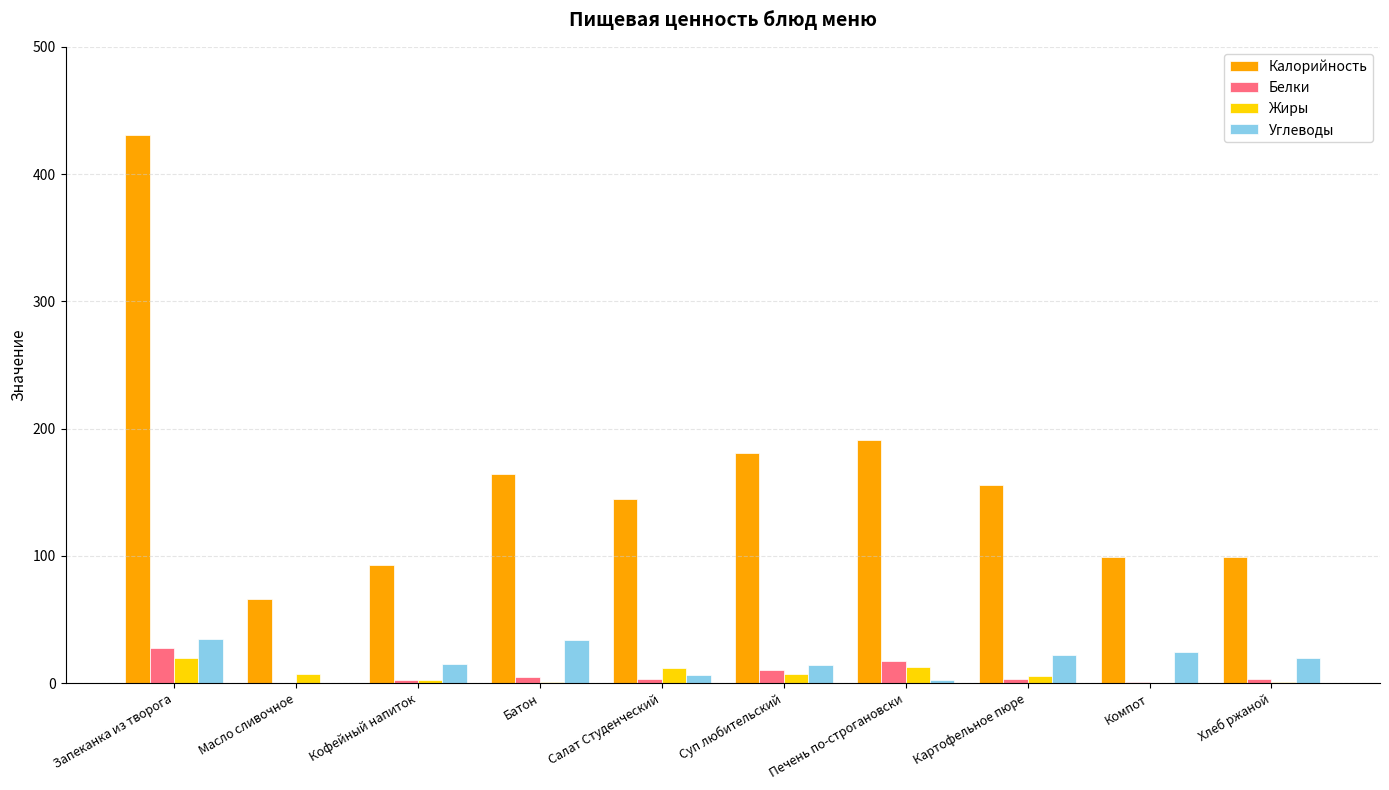

Which series has the largest total across all categories?

Калорийность